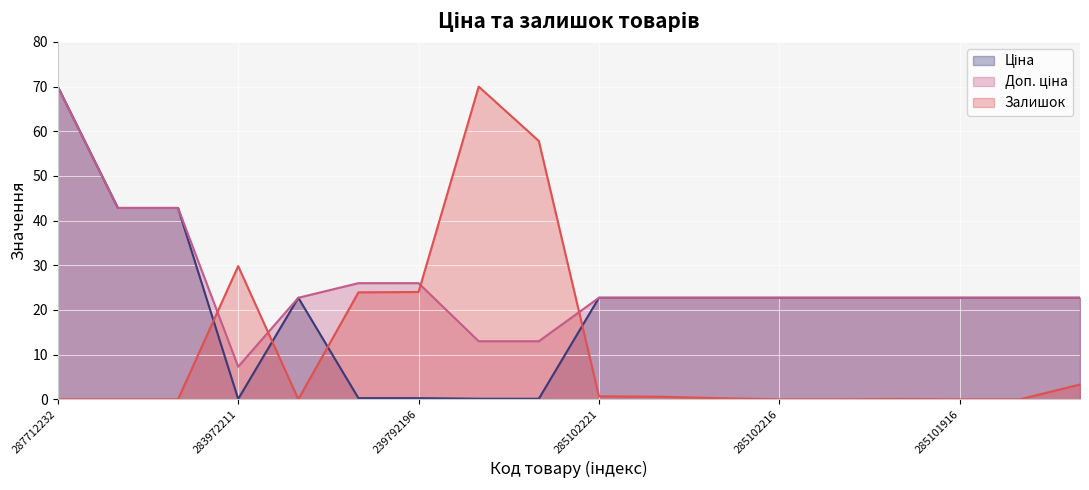

True or false: Ціна has more than 0 points higher than both neighbors.

True